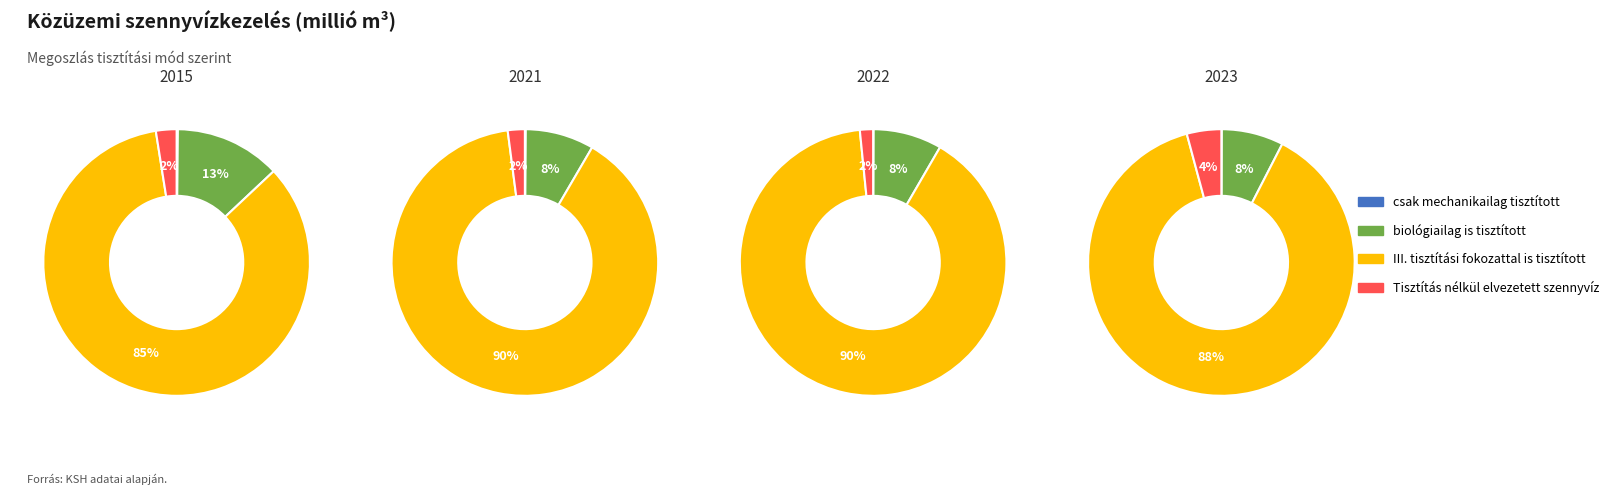

Which series changed the most between 2022 and 2023?

III. tisztítási fokozattal is tisztított